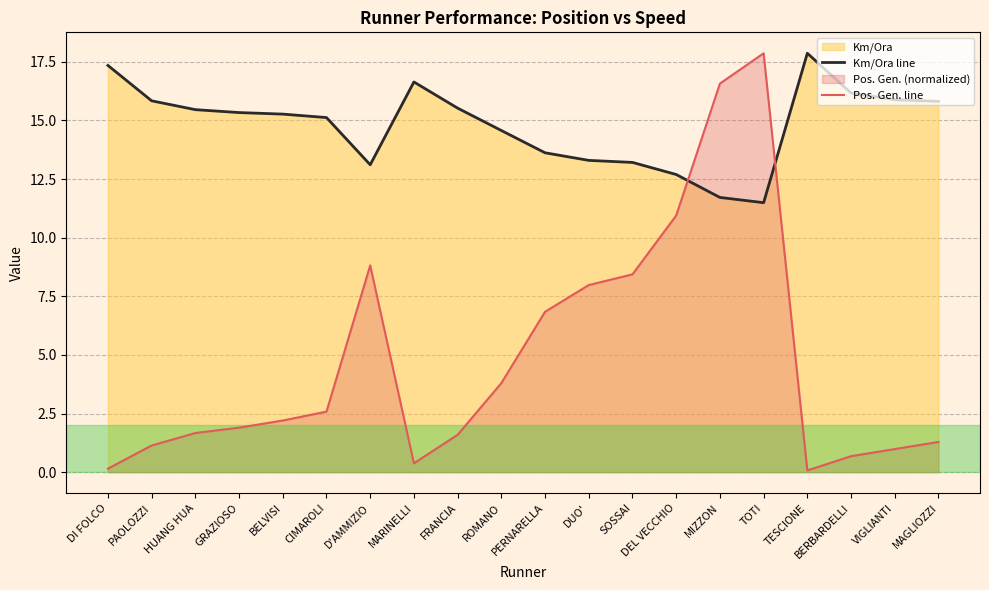

Which label corresponds to the largest value in the chart?

TESCIONE